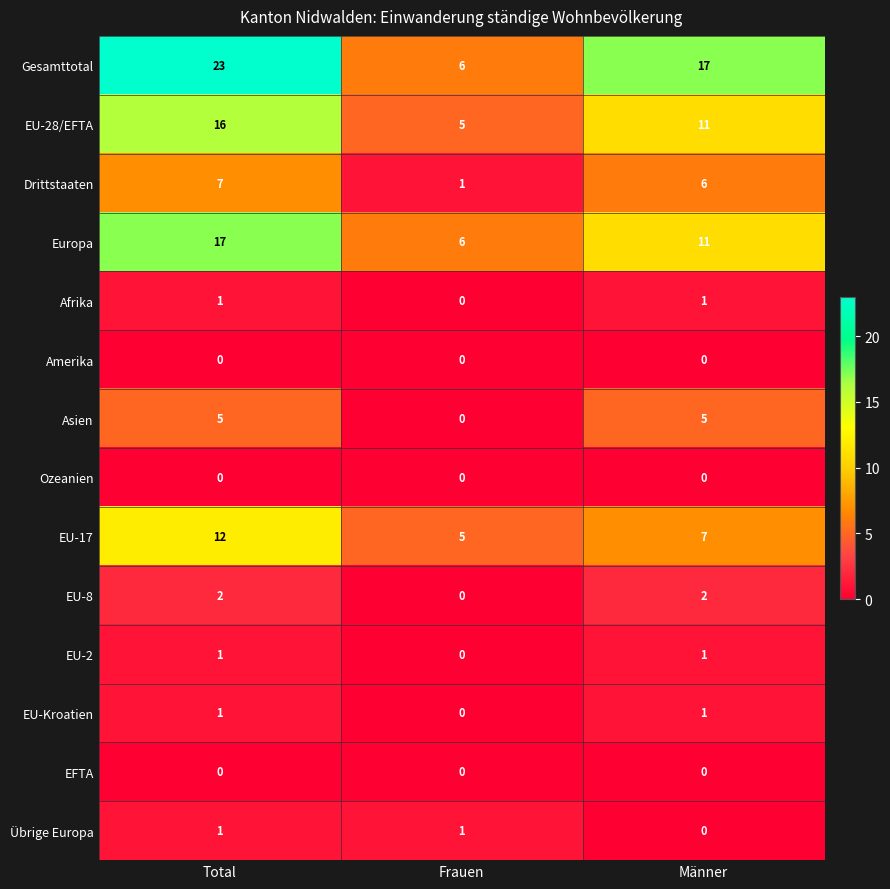

Which series has the largest total across all categories?

Gesamttotal